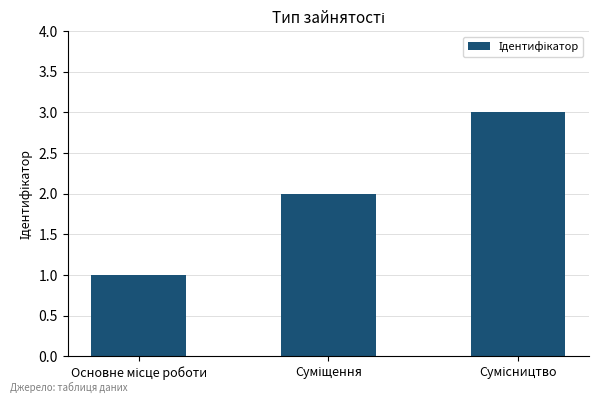

What is the minimum value shown in the chart?

1